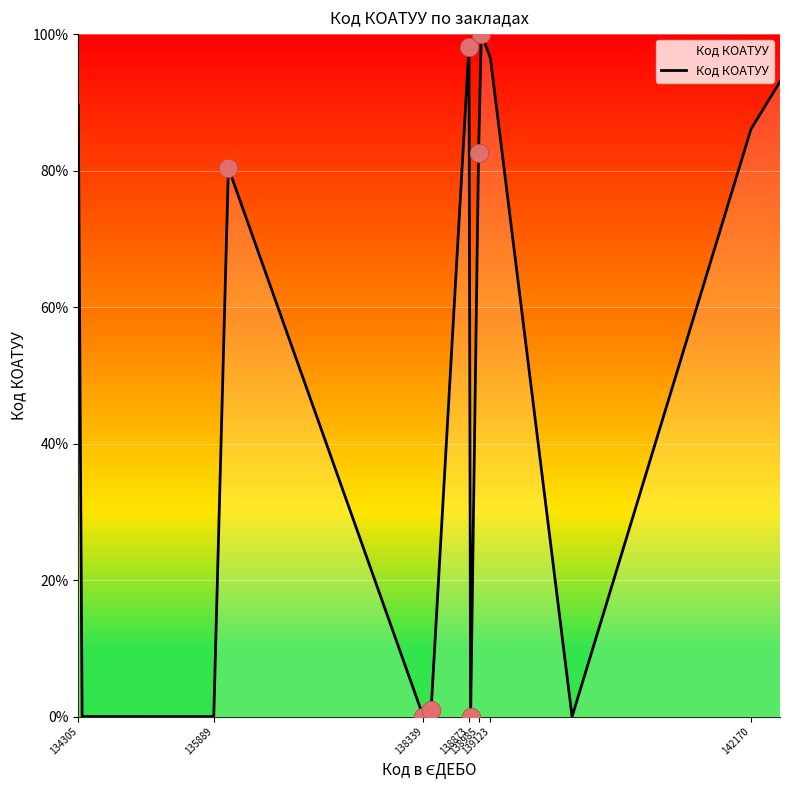

What is the difference between the maximum and minimum values?

100.0